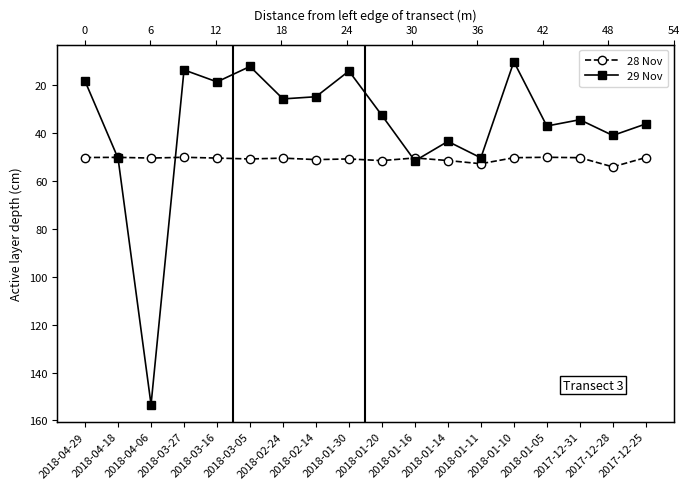

True or false: 29 Nov and 28 Nov intersect in this chart.

True